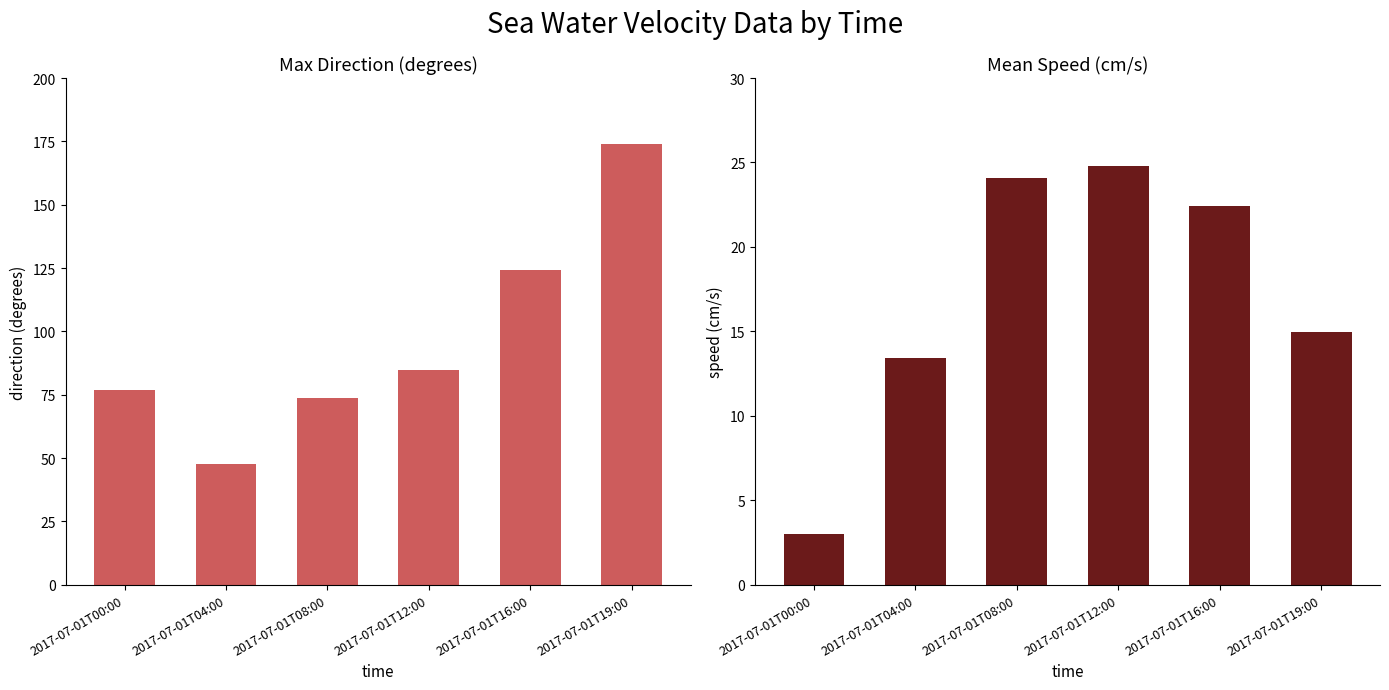

Rank the series by their average value, from lowest to highest.

sea_water_speed, direction_of_sea_water_velocity